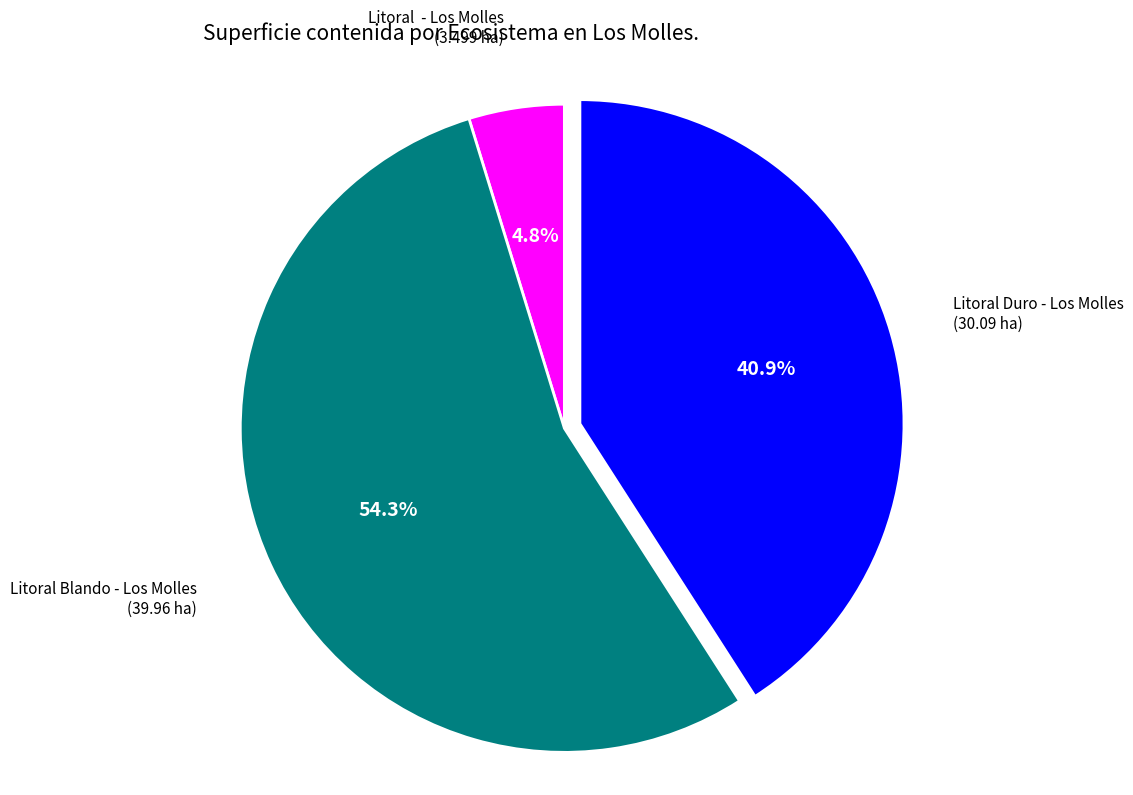

Does any single category account for the majority?

Yes